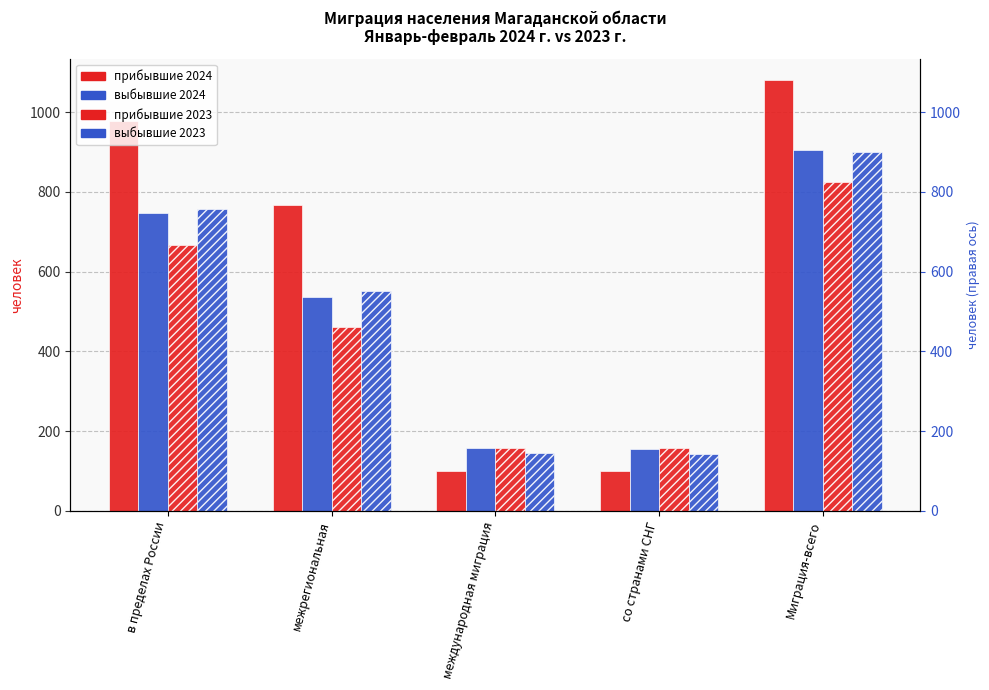

What position from the right is в пределах России?

5